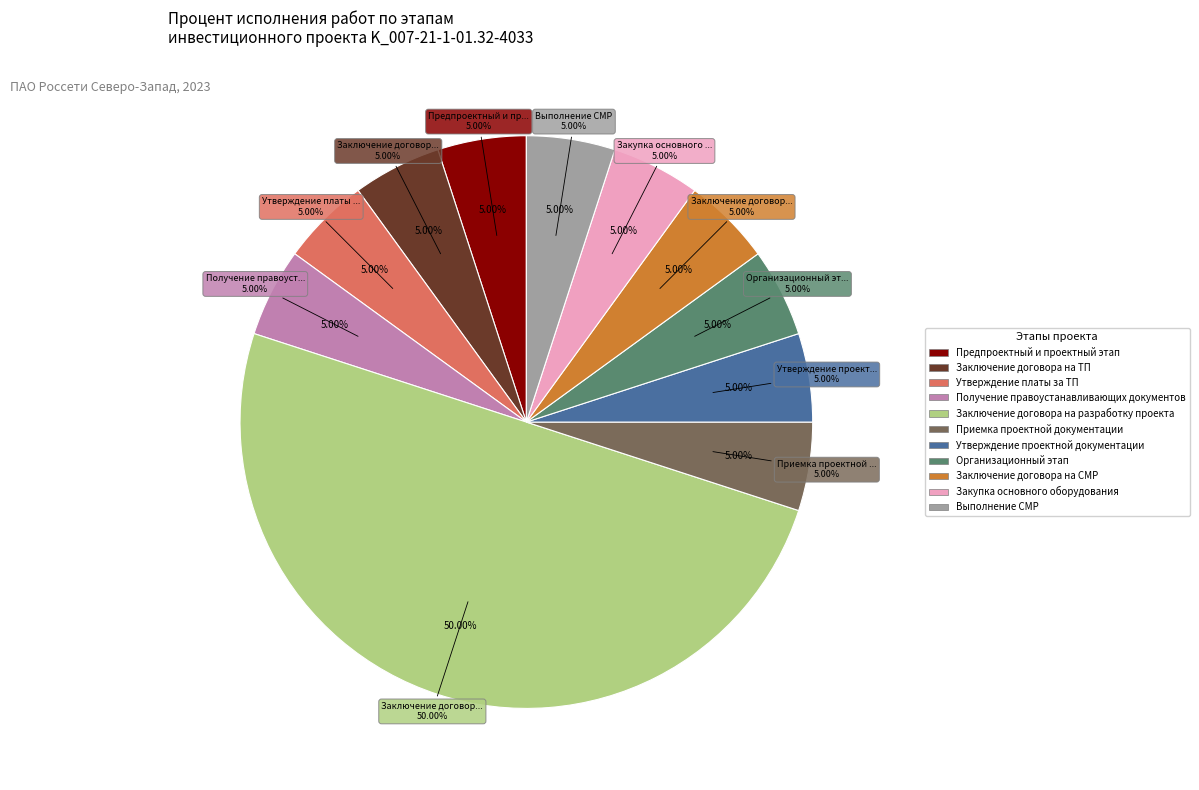

Does any single category account for the majority?

Yes